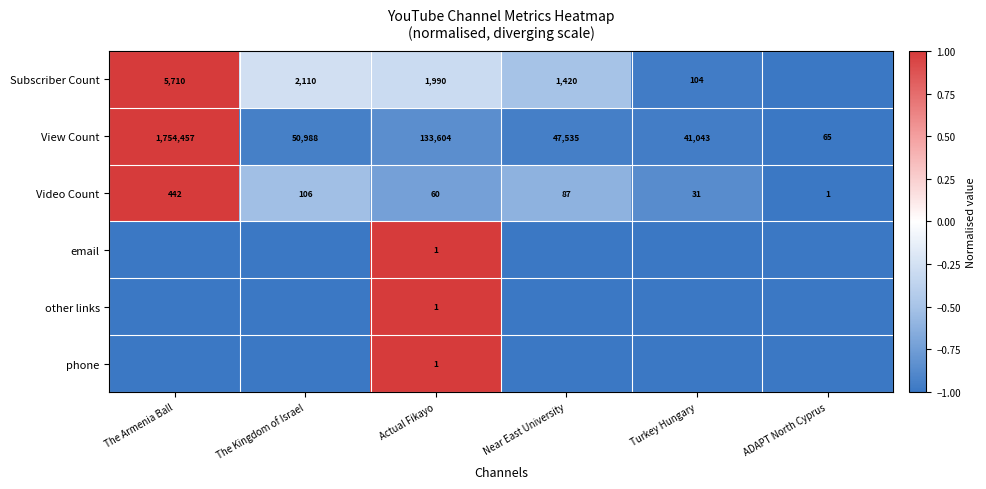

The value of View Count at ADAPT North Cyprus is 65. True or false?

True